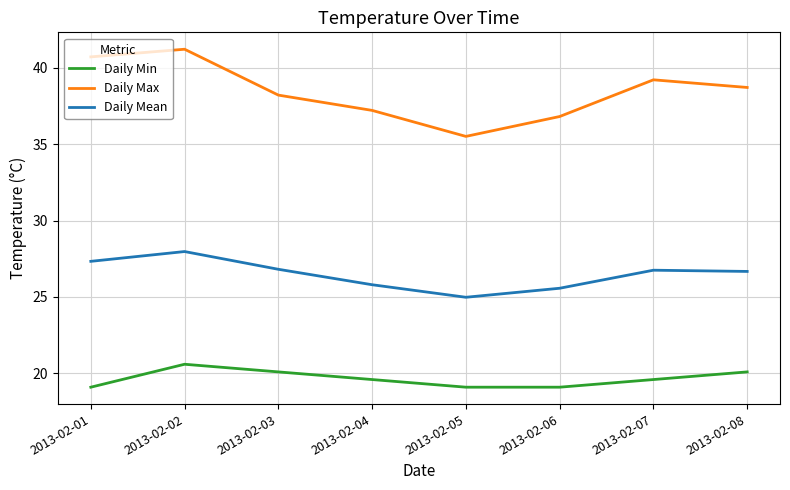

True or false: Daily Mean and Daily Min cross at least once.

False